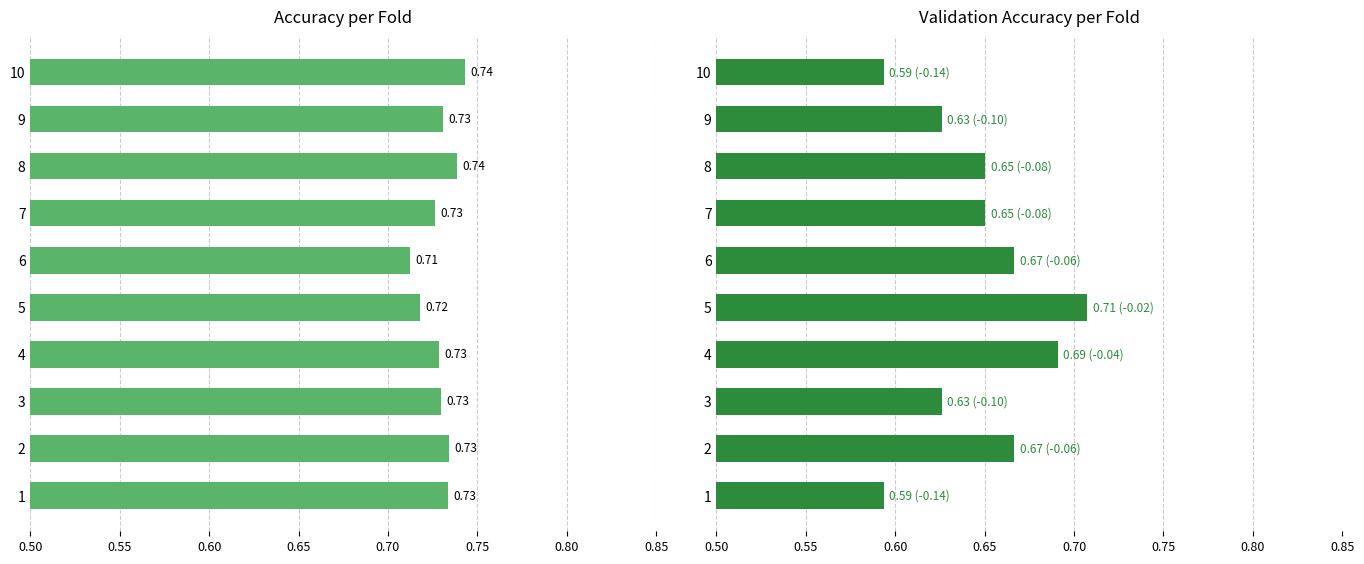

True or false: Validation Accuracy (%) has a value of 0.6 at 10.

True